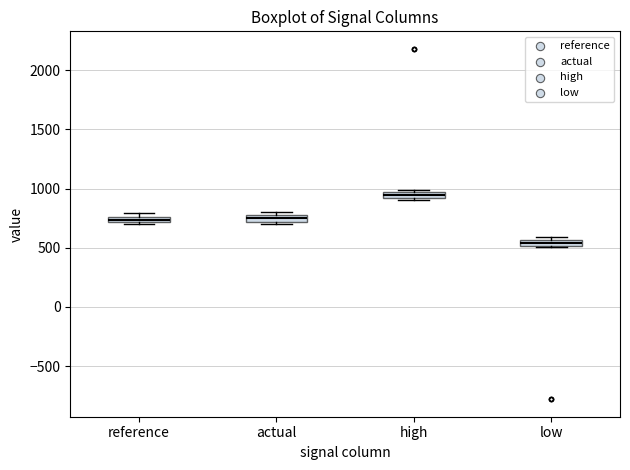

Where is the lower edge of the box for high on the y-axis? The values are not printed on the chart, so give them approximately, as read against the axis.

900